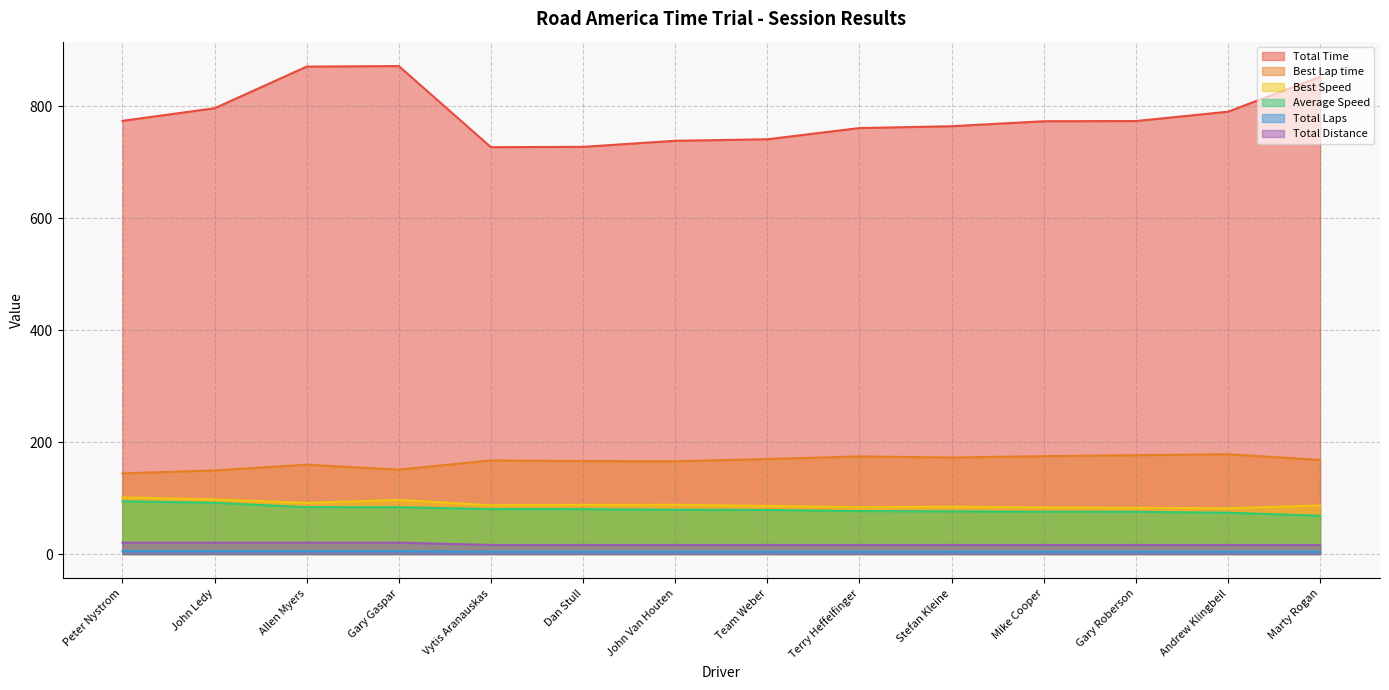

At Vytis Aranauskas, list the series in order from smallest to largest.

Total Laps, Total Distance, Average Speed, Best Speed, Best Lap time, Total Time